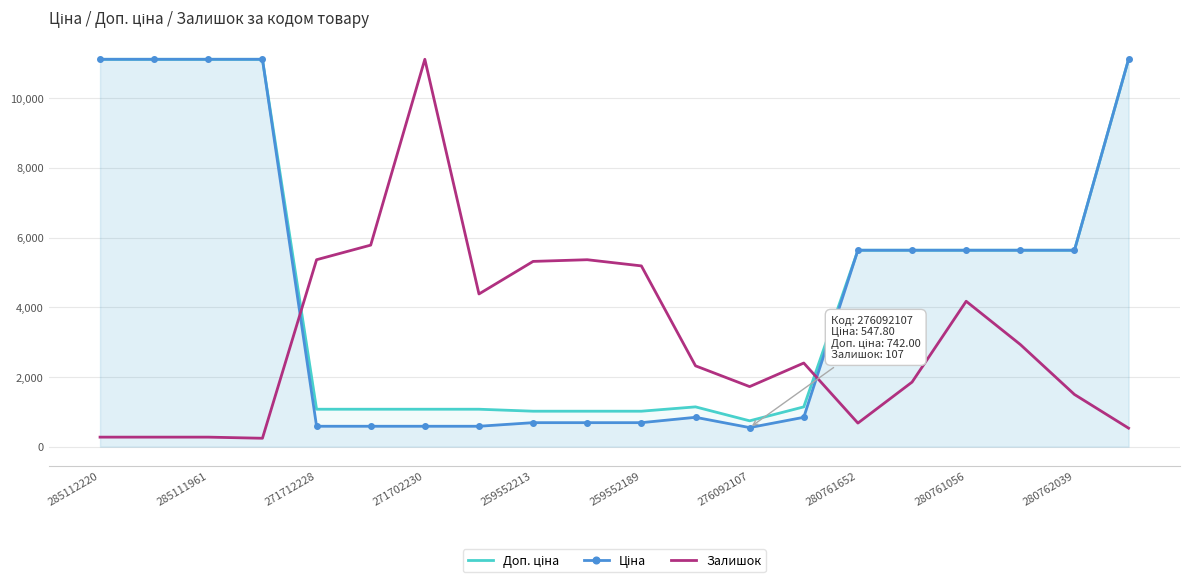

After their last crossing, which series has the higher values: Ціна or Залишок?

Ціна